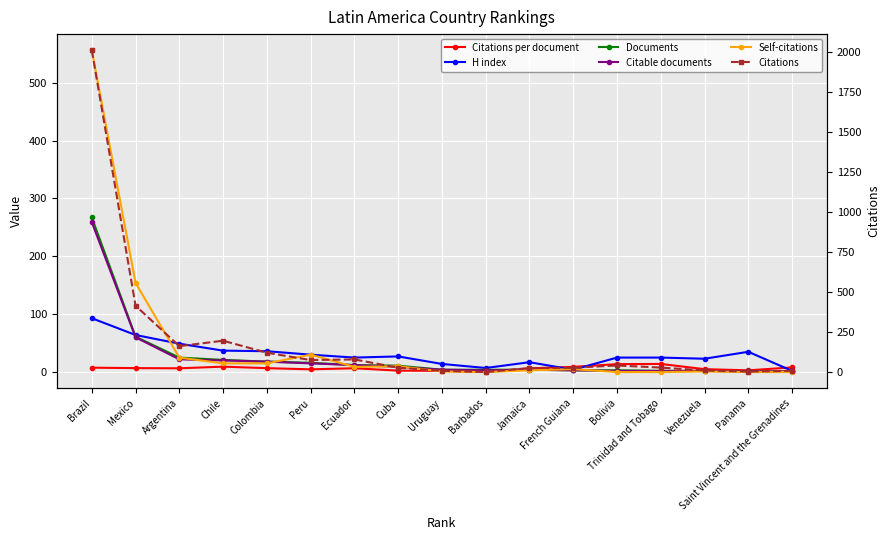

Which series ends up on top after the final intersection of Citations per document and H index?

Citations per document